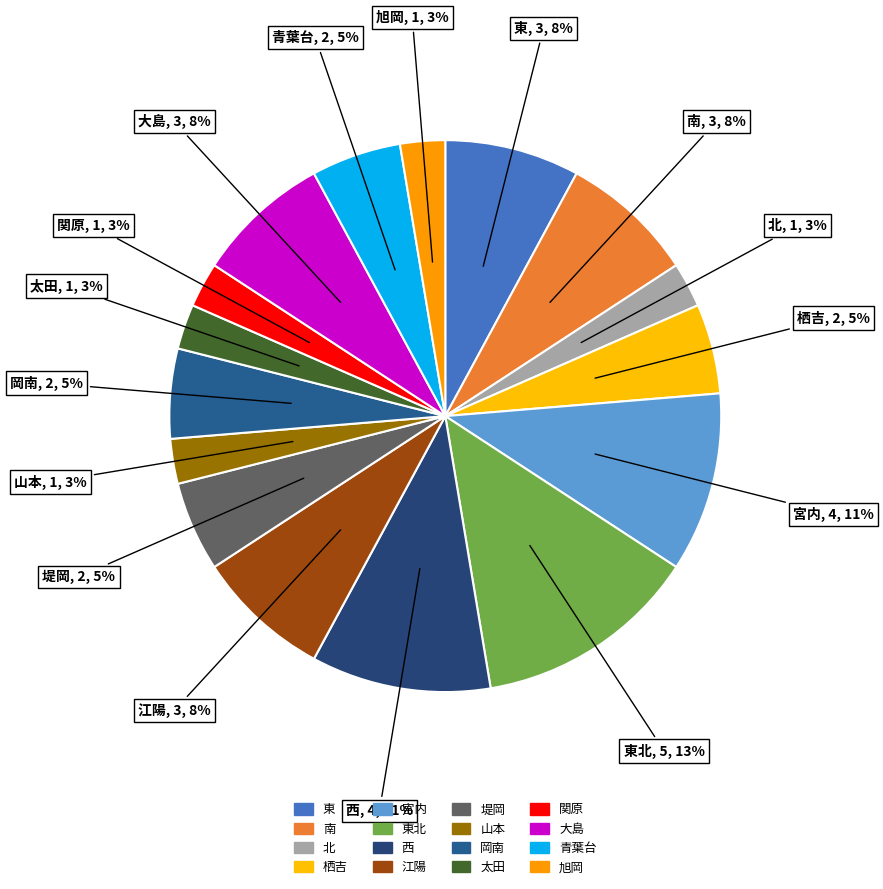

Which category has the biggest portion of the pie?

東北